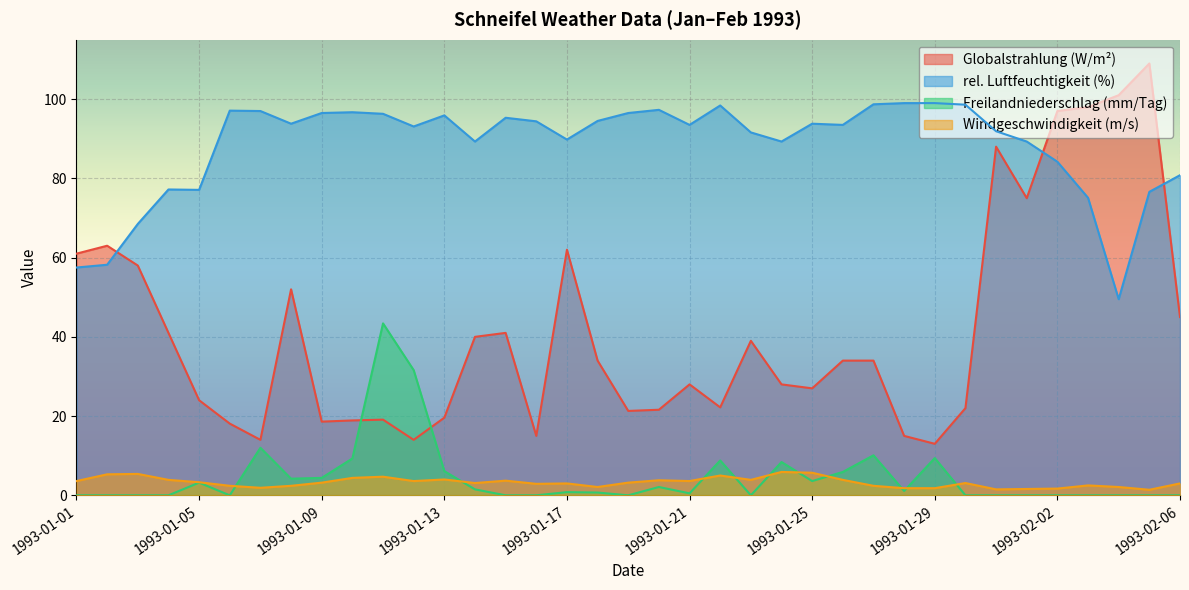

Which category has the highest value across all series?

1993-02-05